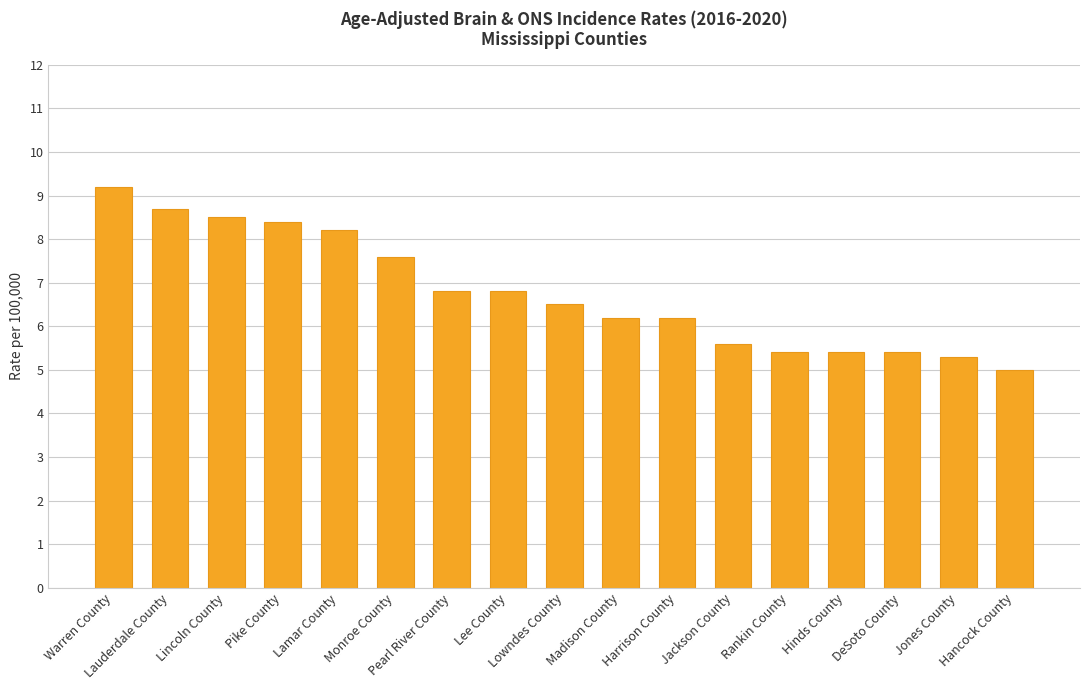

What is the smallest value displayed?

5.0